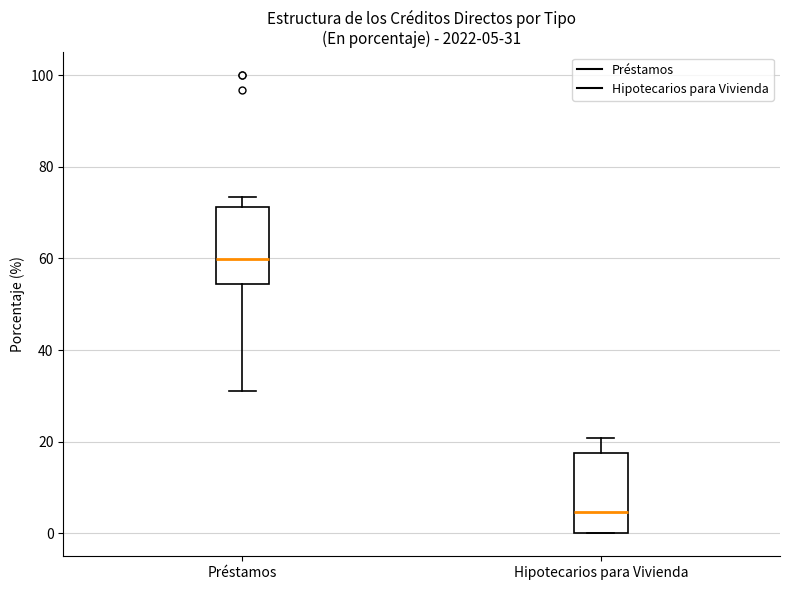

Which box has the lowest median line?

Hipotecarios para Vivienda